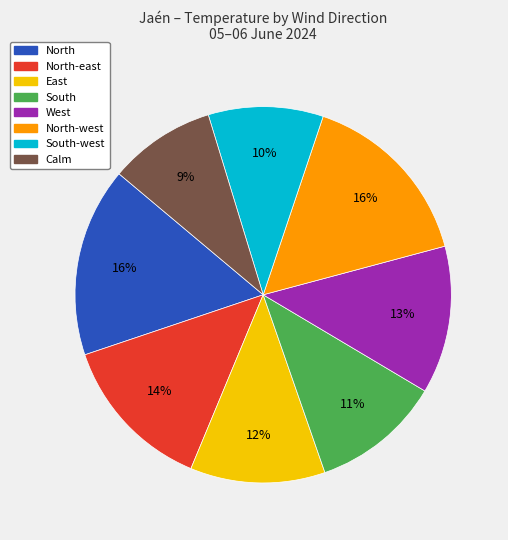

How many segments does this pie chart have?

8